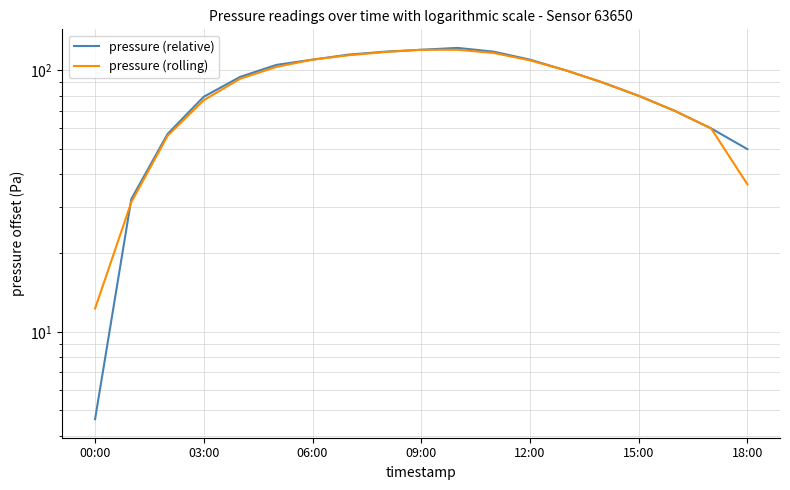

List the series in order of their peak value, lowest first.

pressure (rolling), pressure (relative)